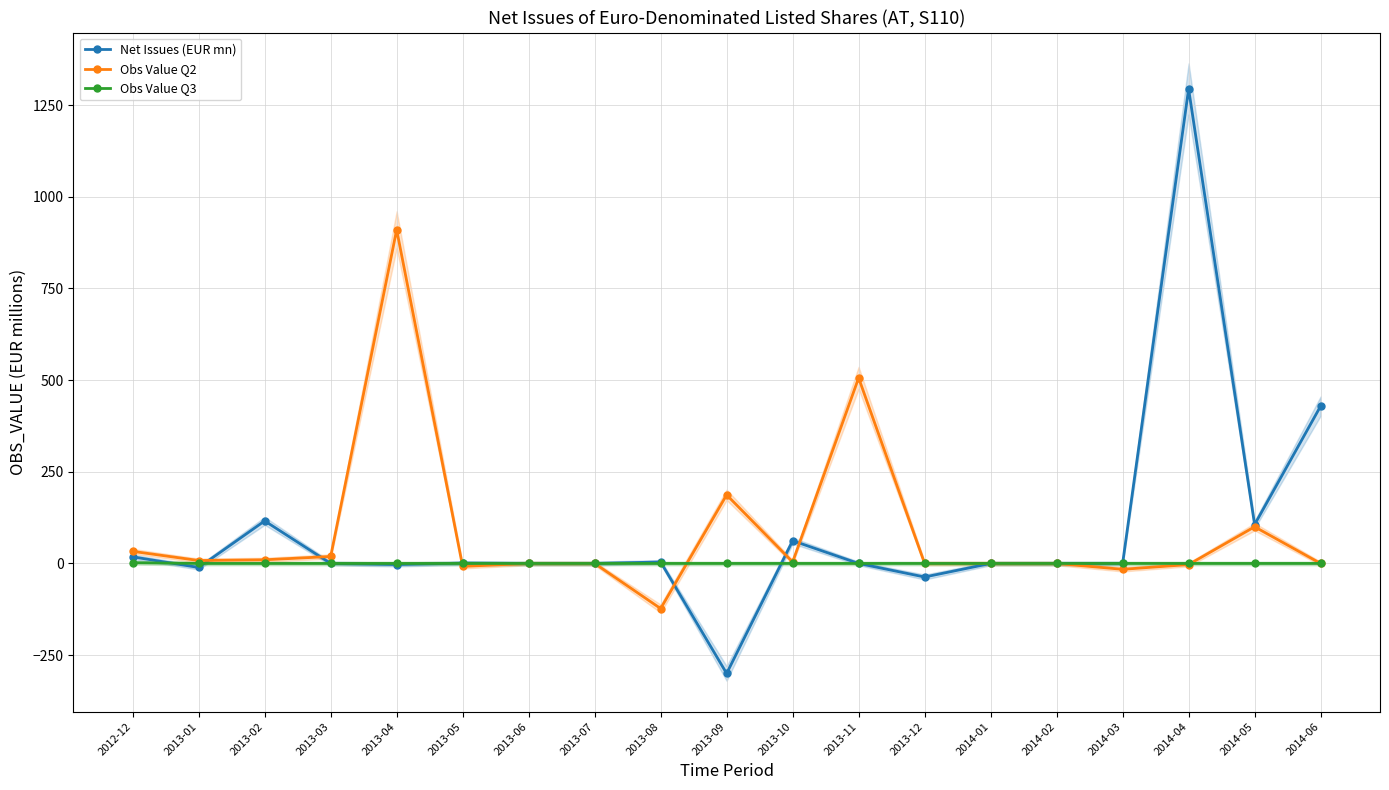

What are all the series names shown in the legend?

Net Issues (EUR mn), Obs Value Q2, Obs Value Q3